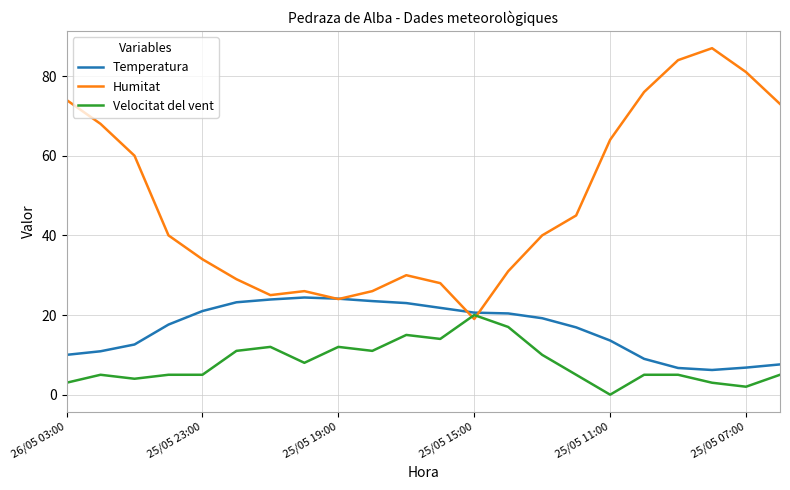

Which series has the largest range (max minus min)?

Humitat